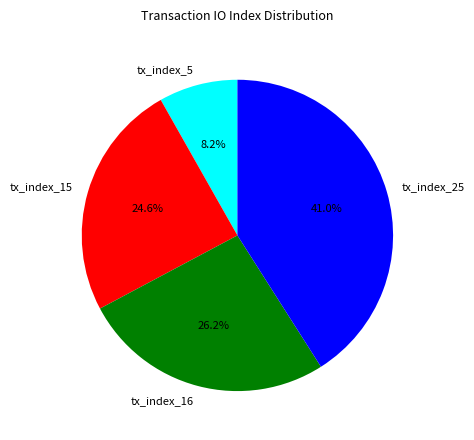

Is there any slice that represents more than half of the pie?

No